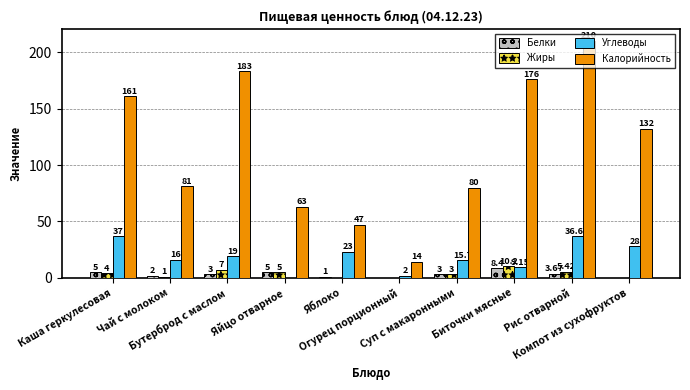

Which series has the largest total across all categories?

Калорийность